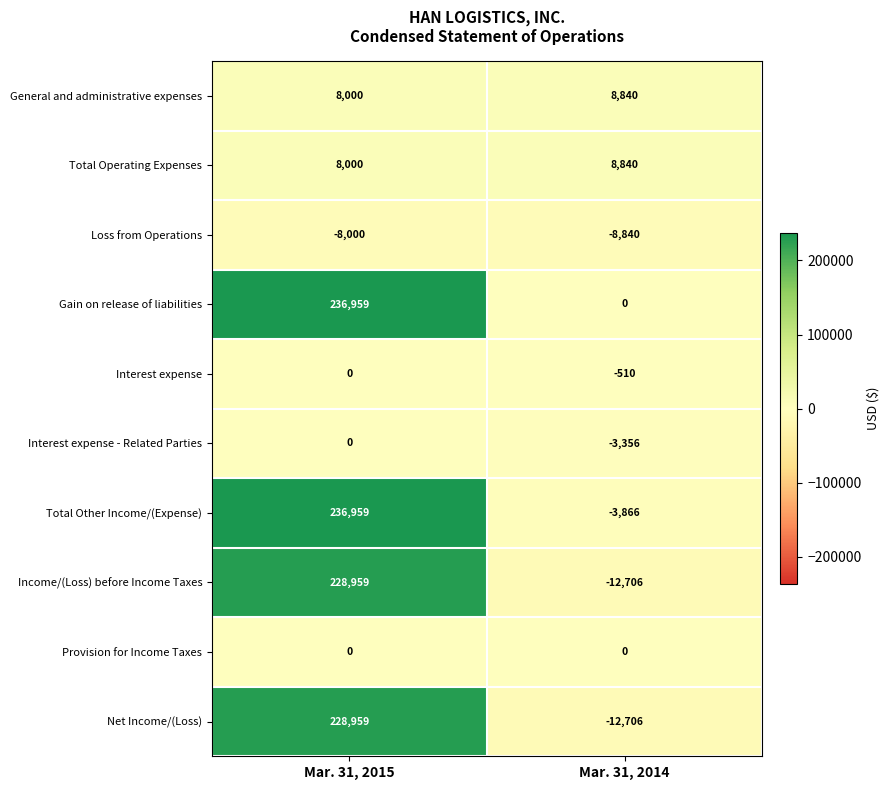

How many values in Income/(Loss) before Income Taxes are above zero?

1